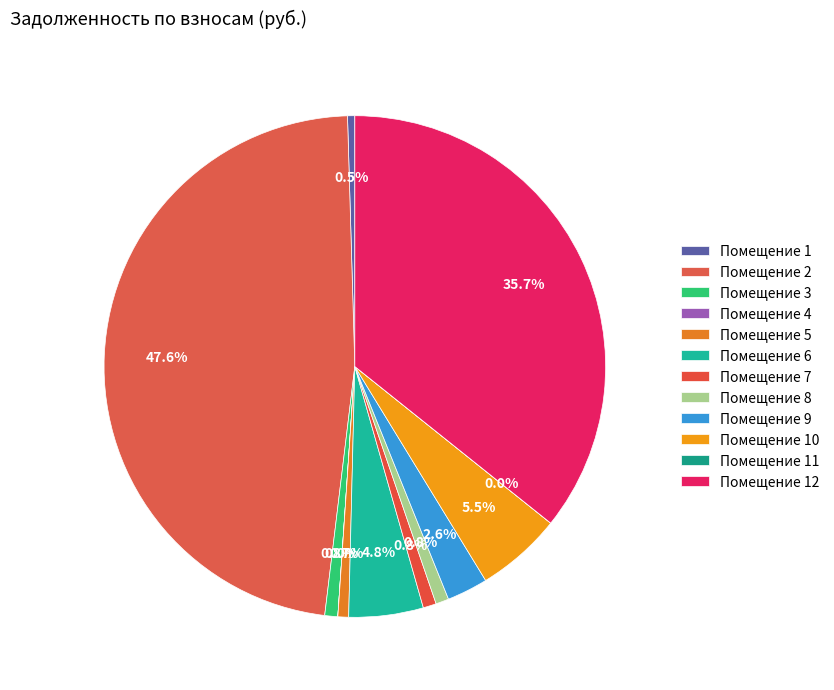

Which slice is the largest?

2